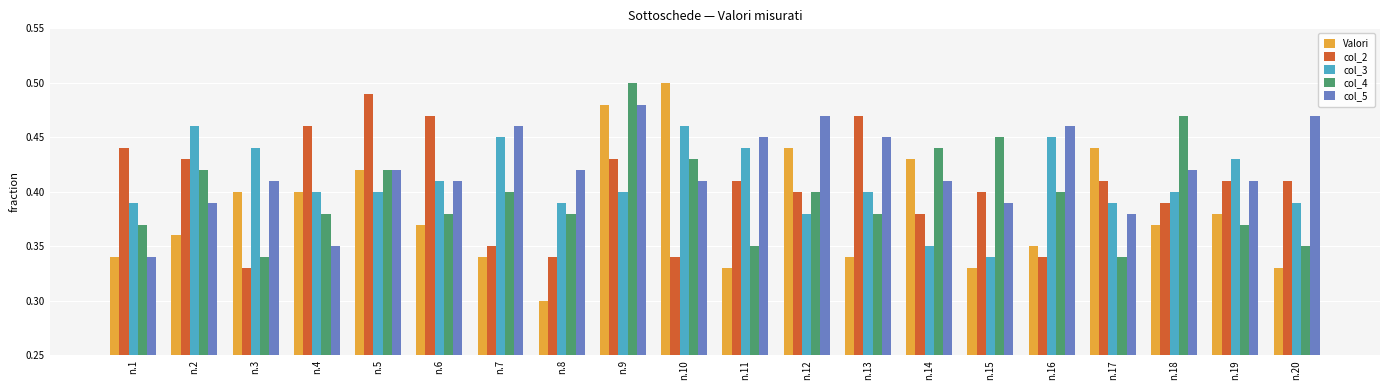

How many distinct data groups are displayed?

5